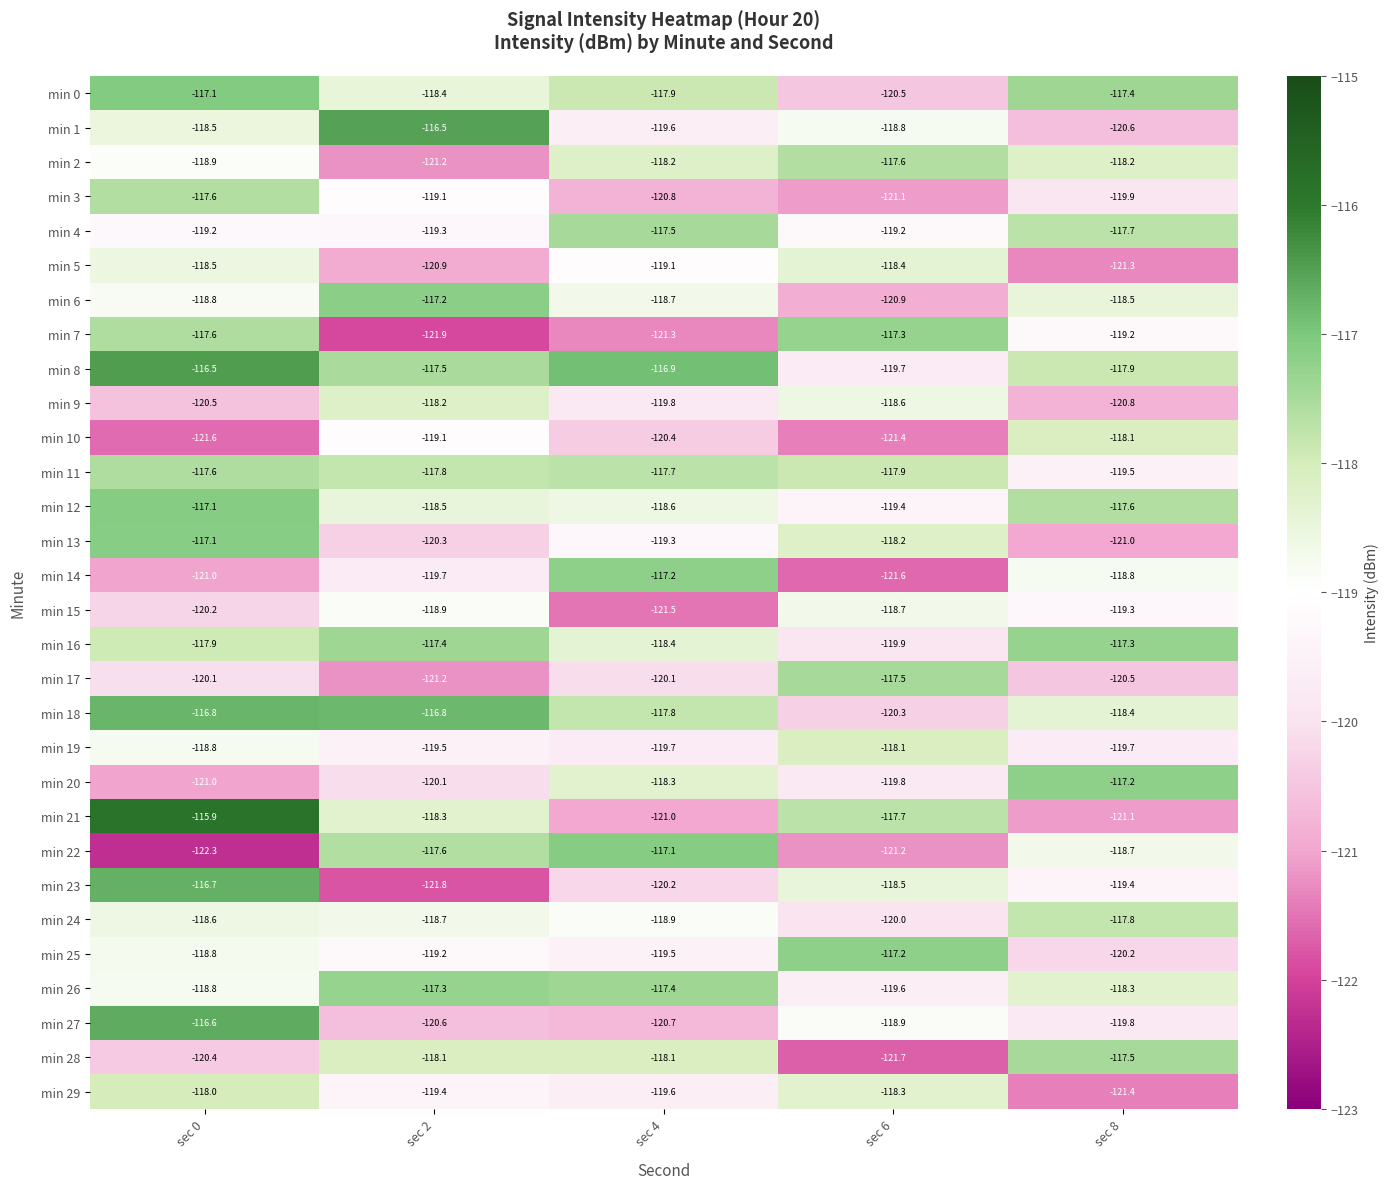

What is the average value of the min 3 series?

-119.7